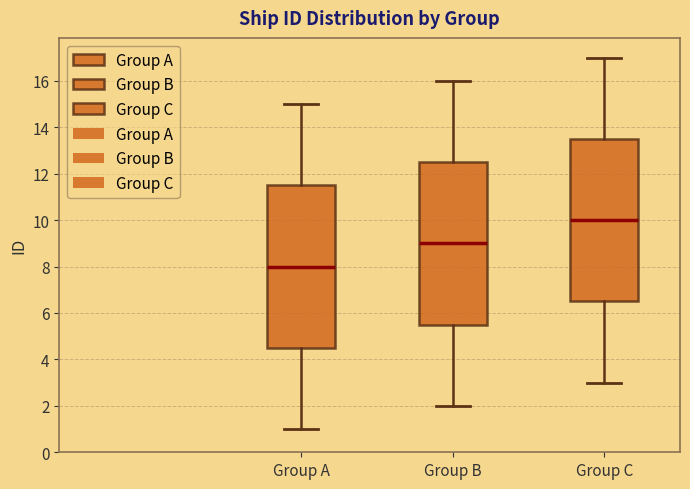

Which box's median line is the lowest?

Group A